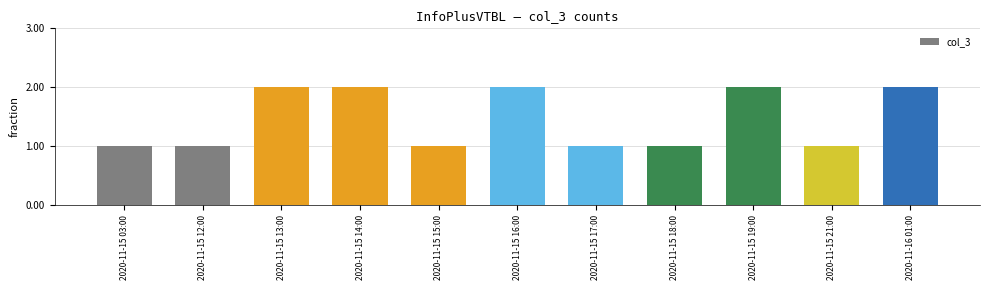

What is the sum of the values at 2020-11-15 12:00 and 2020-11-15 14:00?

3